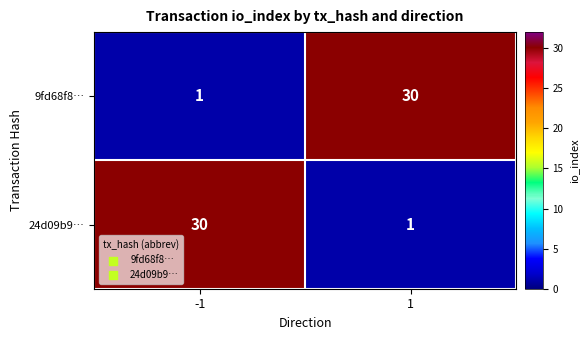

The value of 9fd68f8… at 1 is 50. True or false?

False